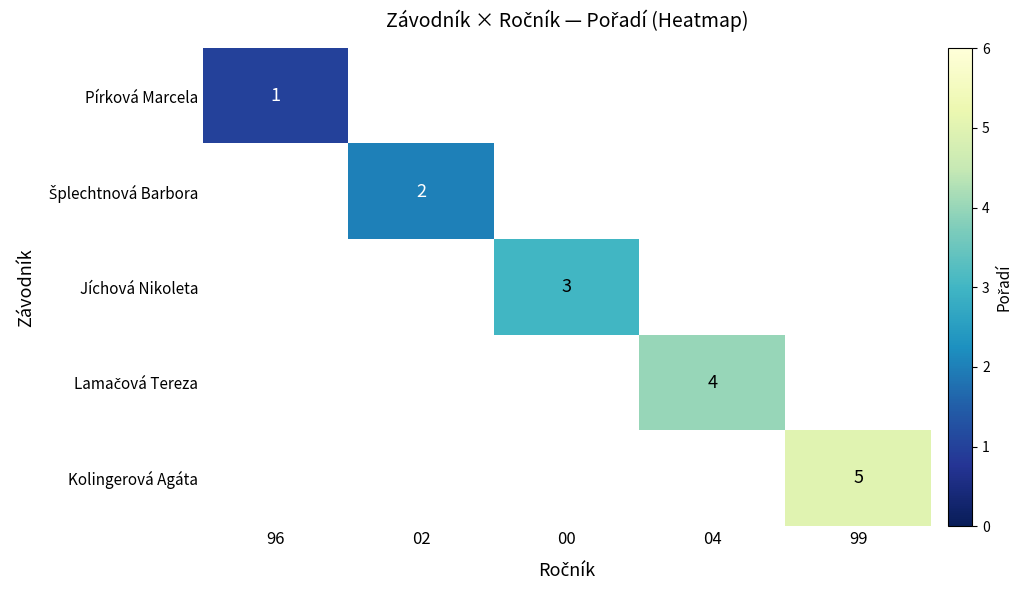

Between 96 and 04, which is larger?

04